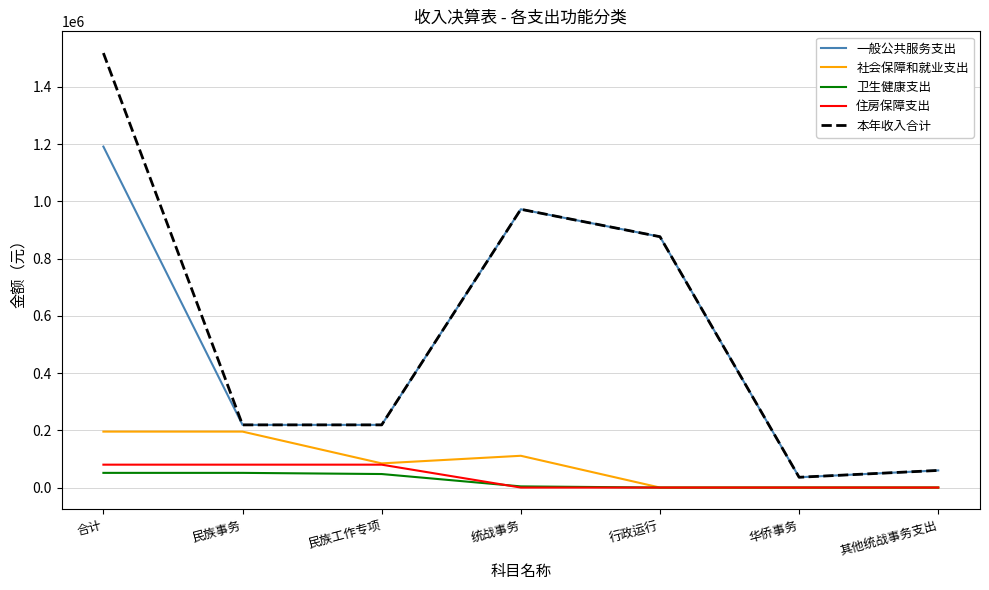

True or false: 社会保障和就业支出 and 一般公共服务支出 cross at least once.

False